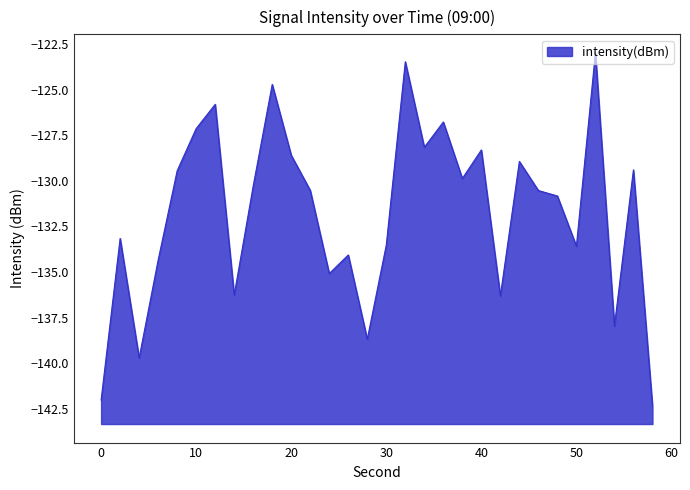

The value at 38 is -129.9. True or false?

True